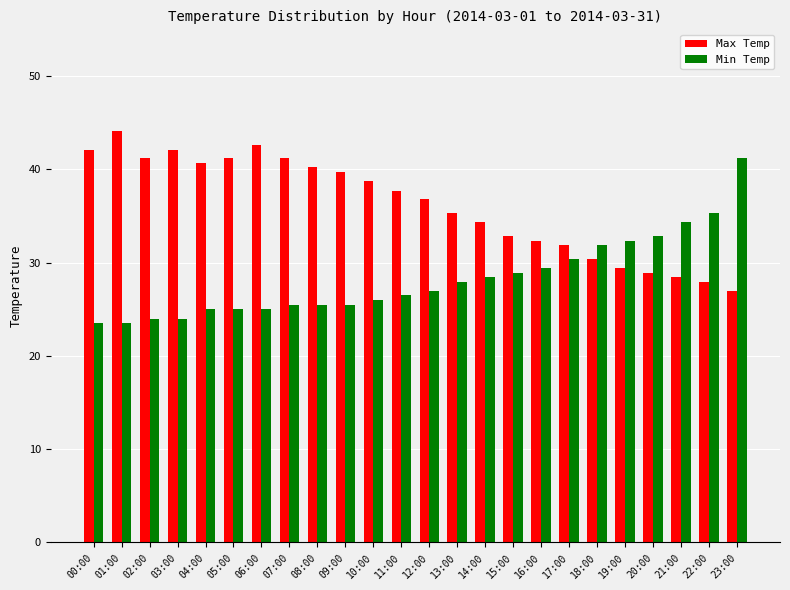

How many distinct data groups are displayed?

2